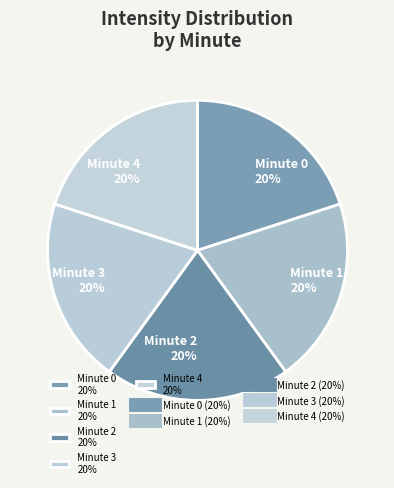

What percentage is the Minute 4 20% slice, to the nearest percent?

20%